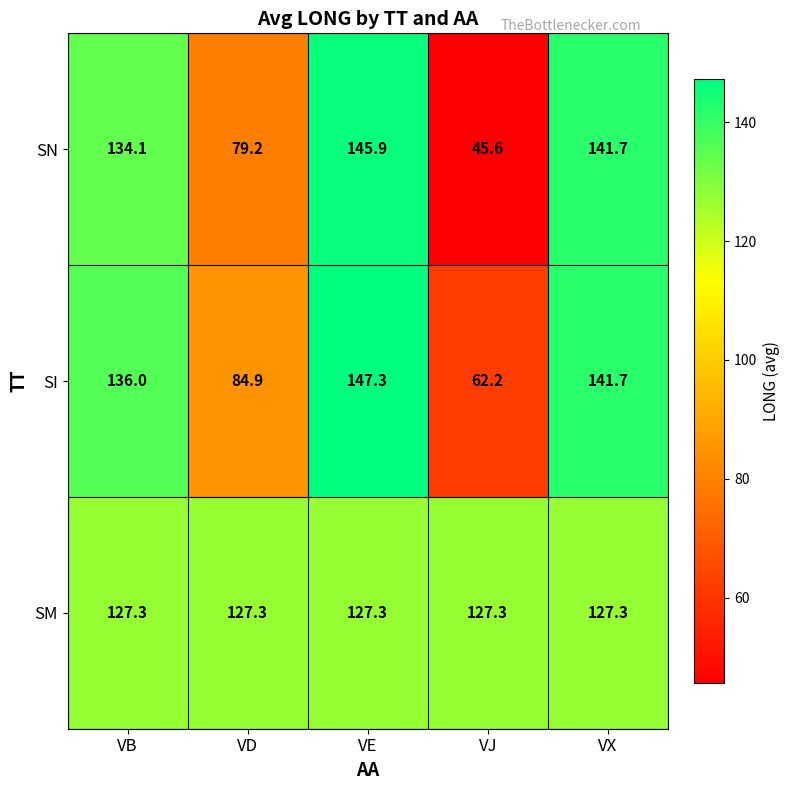

Read the SI value at VX.

141.7